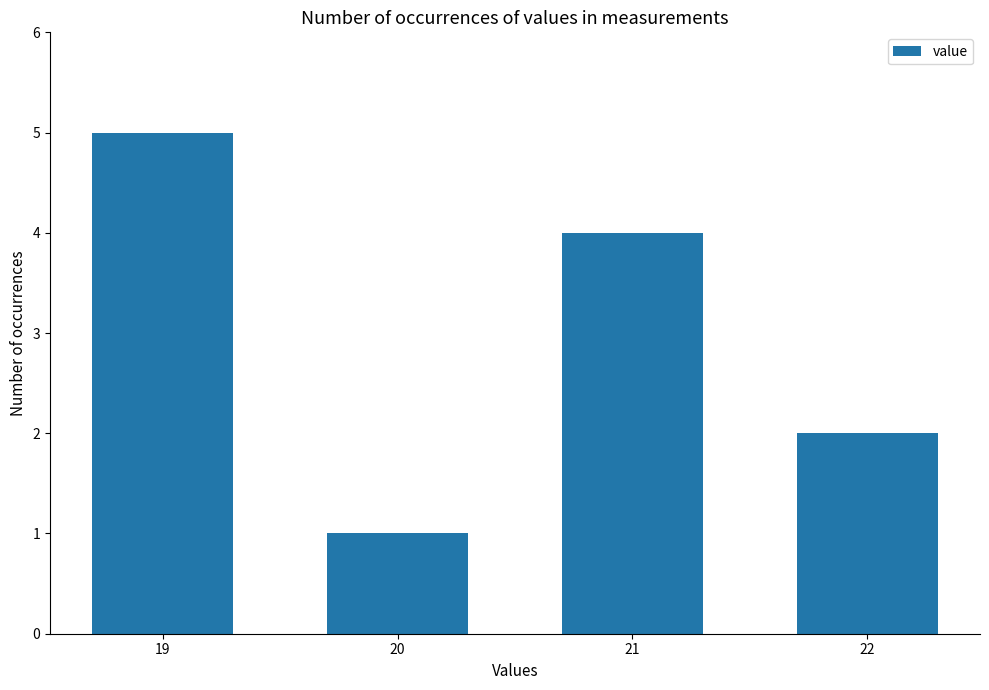

List the labels in order of value, smallest first.

20, 22, 21, 19